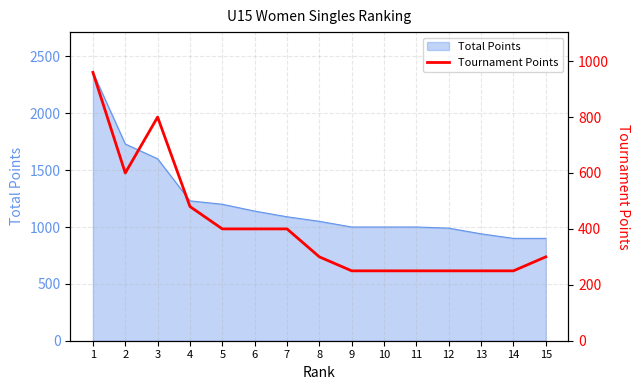

What is the minimum value for Total Points?

900